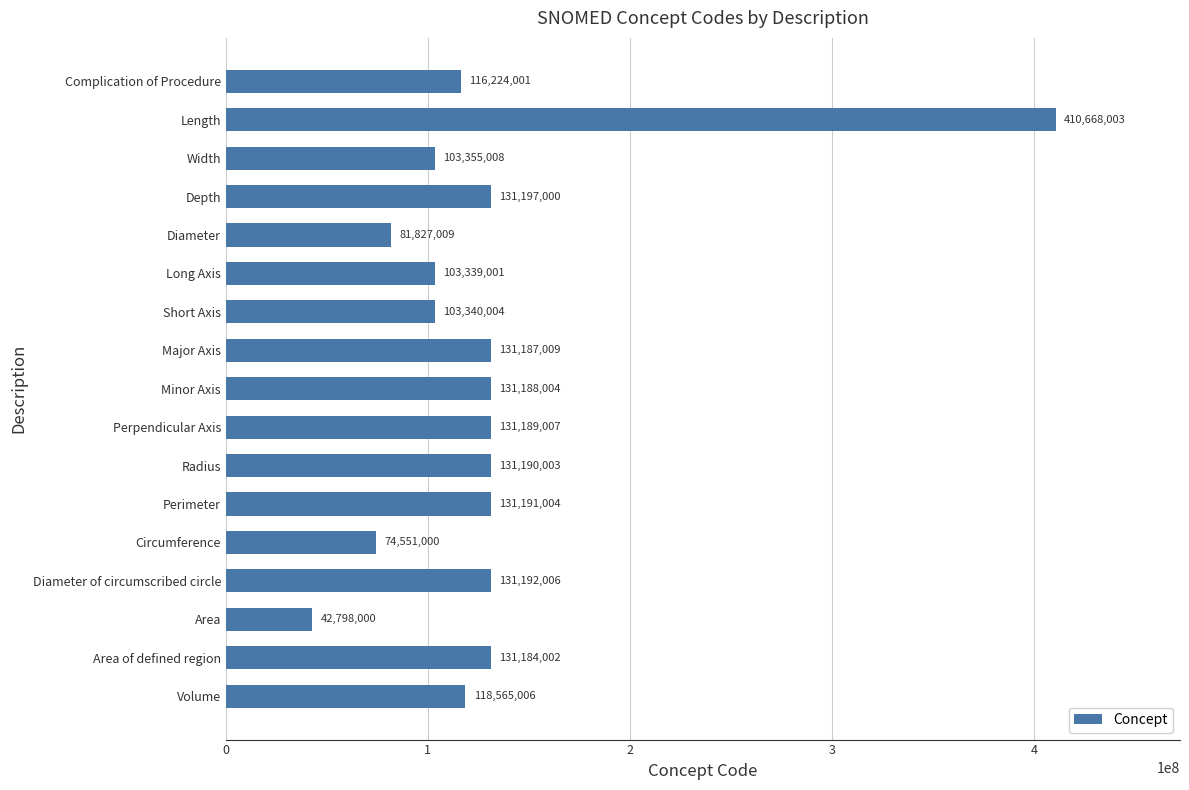

What is the change in value from Depth to Circumference?

-56646000